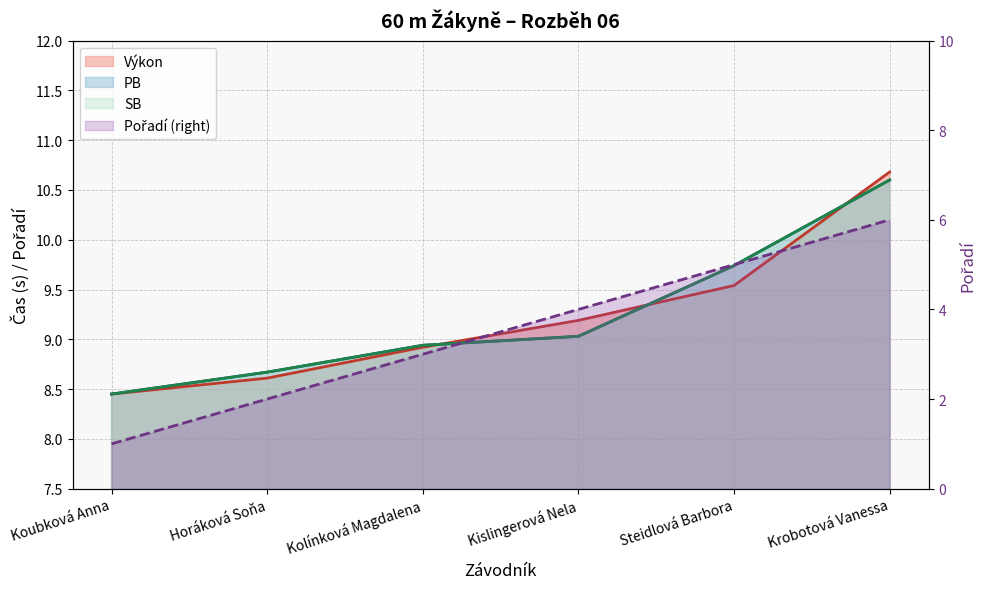

Reading left to right, extract all data points from this chart.

Výkon: 8.4	8.6	8.9	9.2	9.5	10.7
PB: 8.4	8.7	8.9	9.0	9.7	10.6
SB: 8.4	8.7	8.9	9.0	9.7	10.6
Pořadí: 1.0	2.0	3.0	4.0	5.0	6.0